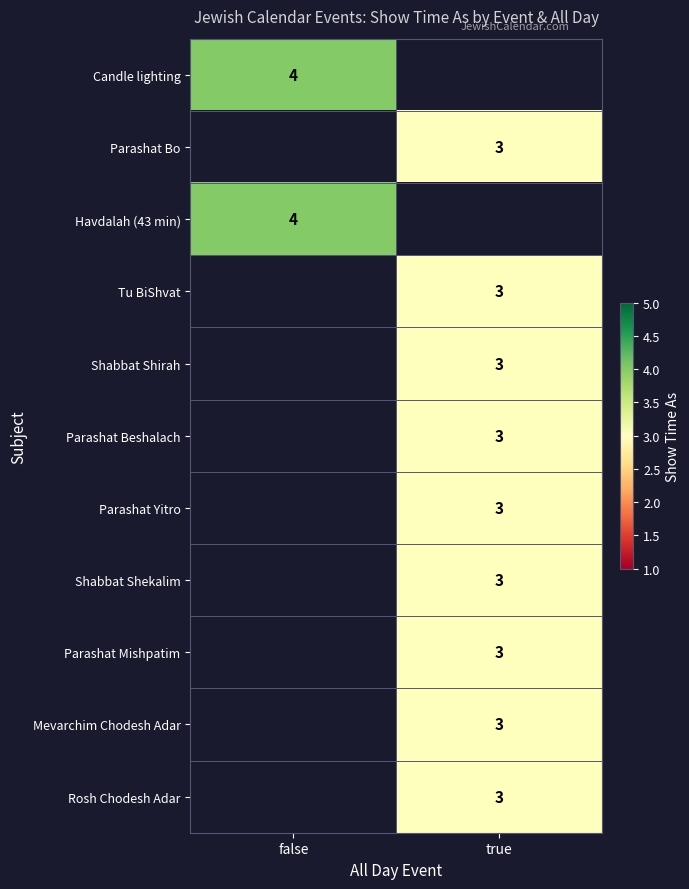

The Mevarchim Chodesh Adar series shows 3 at true. True or false?

True